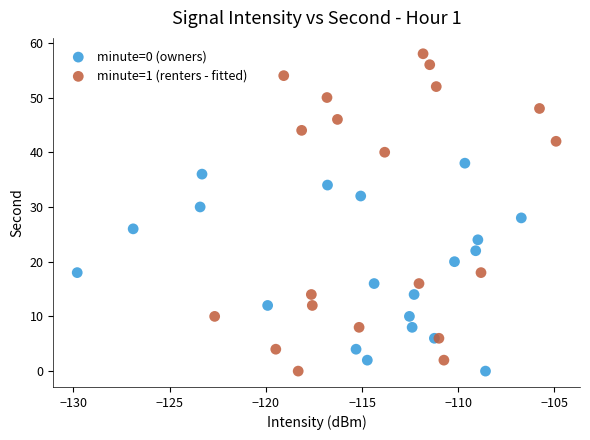

Which series has the largest Y range (max minus min)?

minute=1 (renters - fitted)